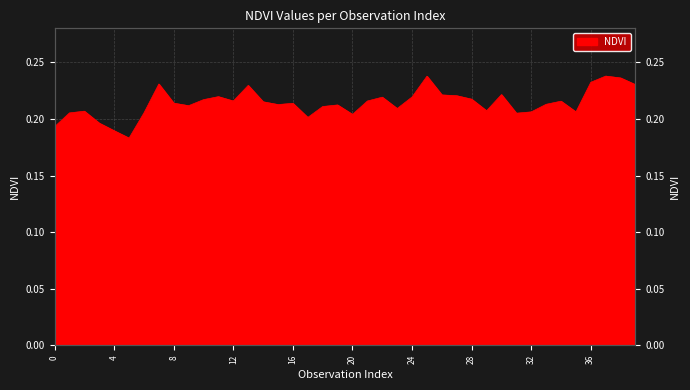

How many data points does each series have?

40